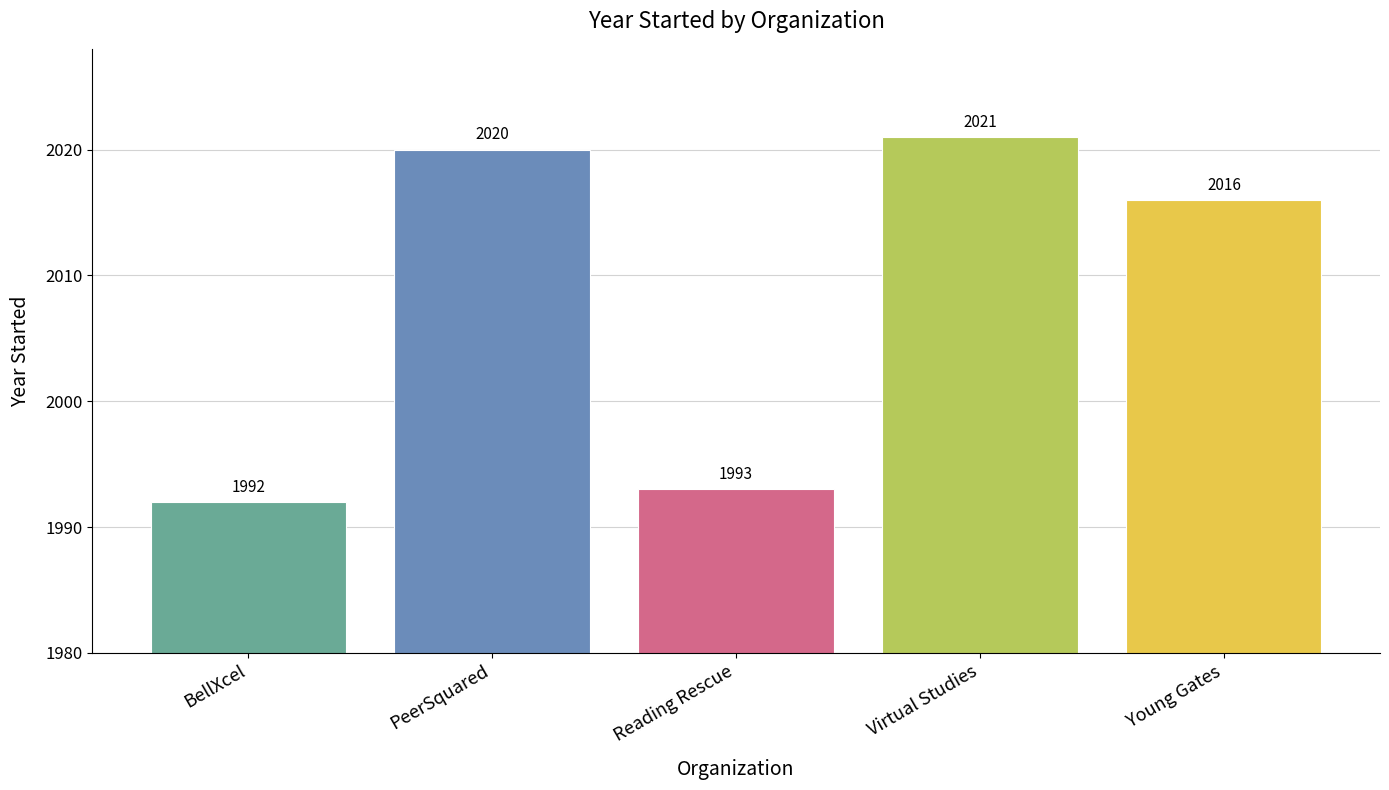

Are the bars horizontal?

No